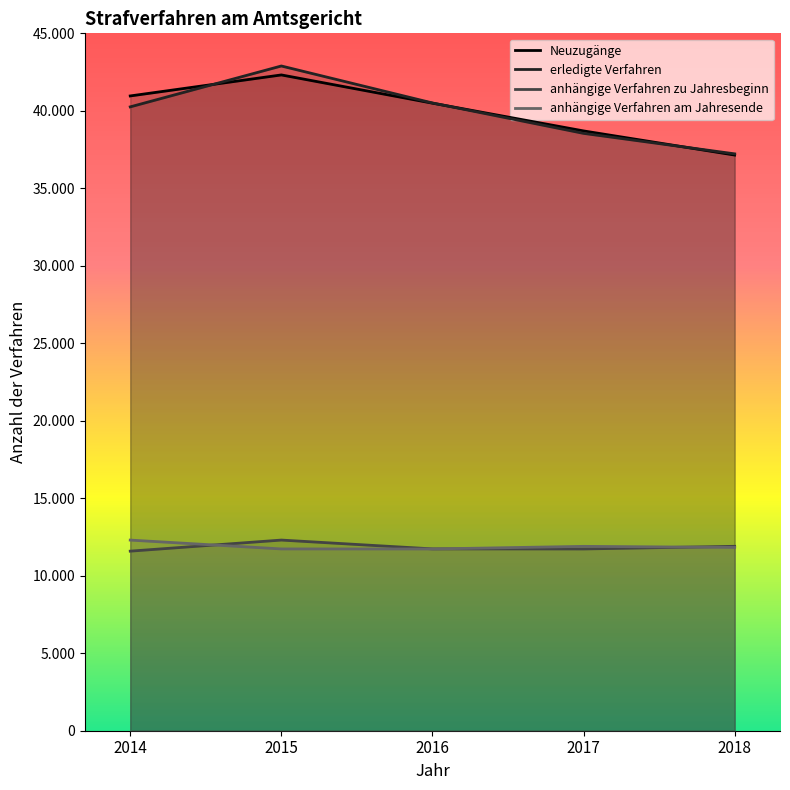

What is the value of the Neuzugänge point at the 2nd from the left?

42316